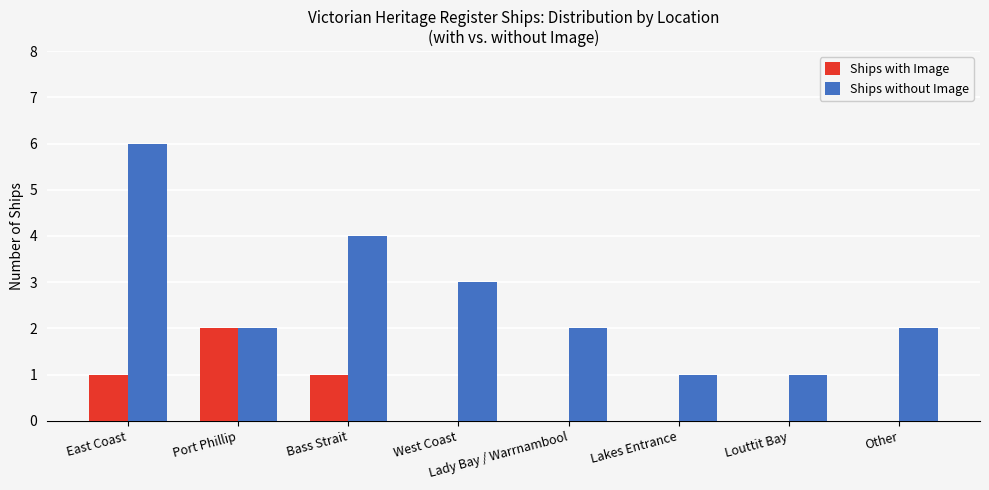

Are the bars horizontal?

No